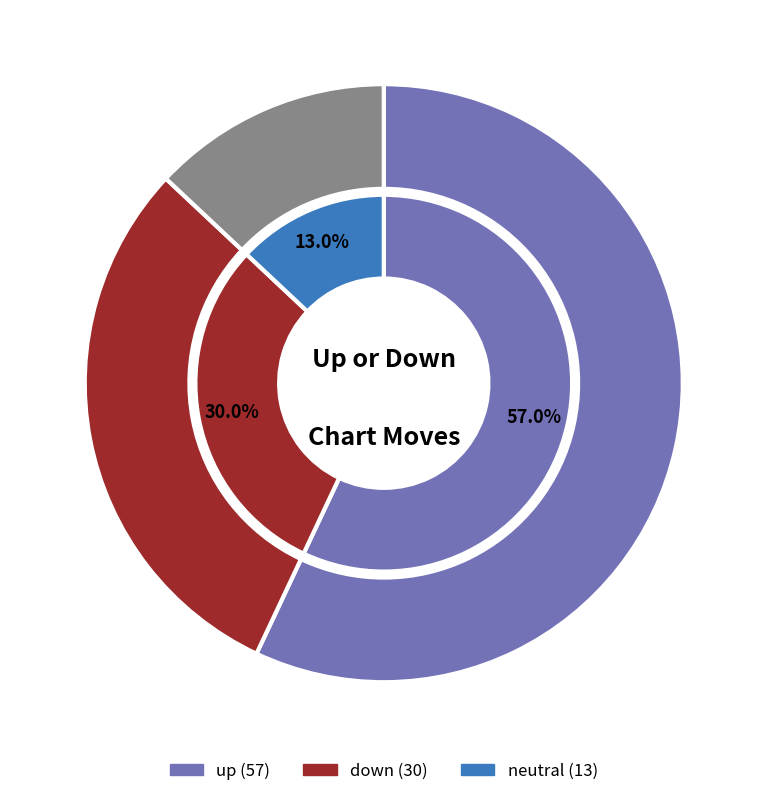

What is the change in value from up to down?

-27